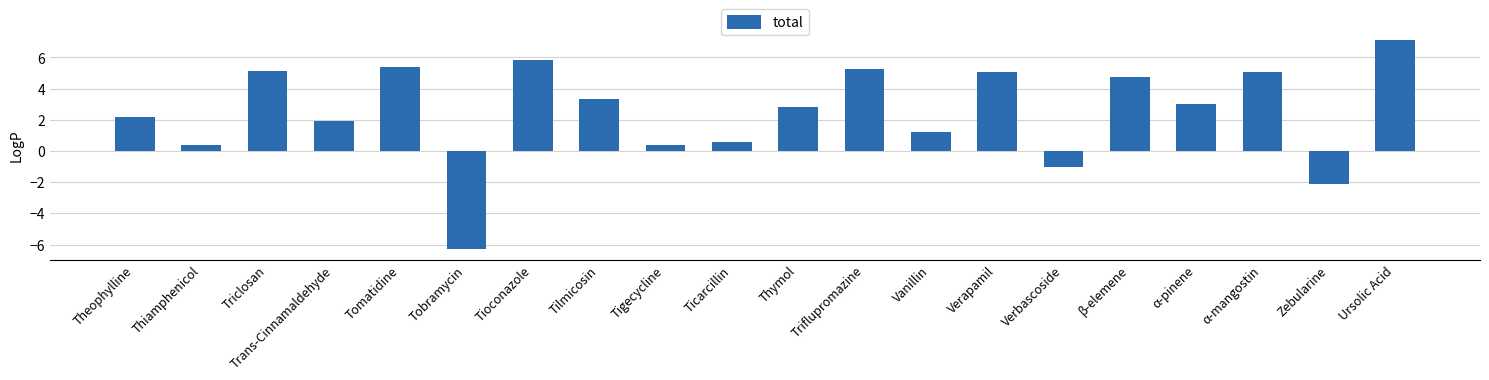

What position from the right is Thiamphenicol?

19